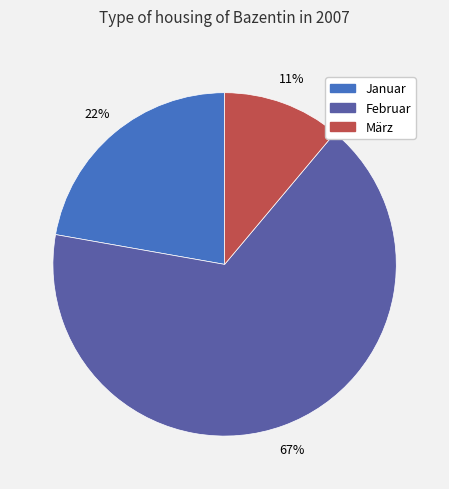

What percentage is the Januar slice, to the nearest percent?

22%